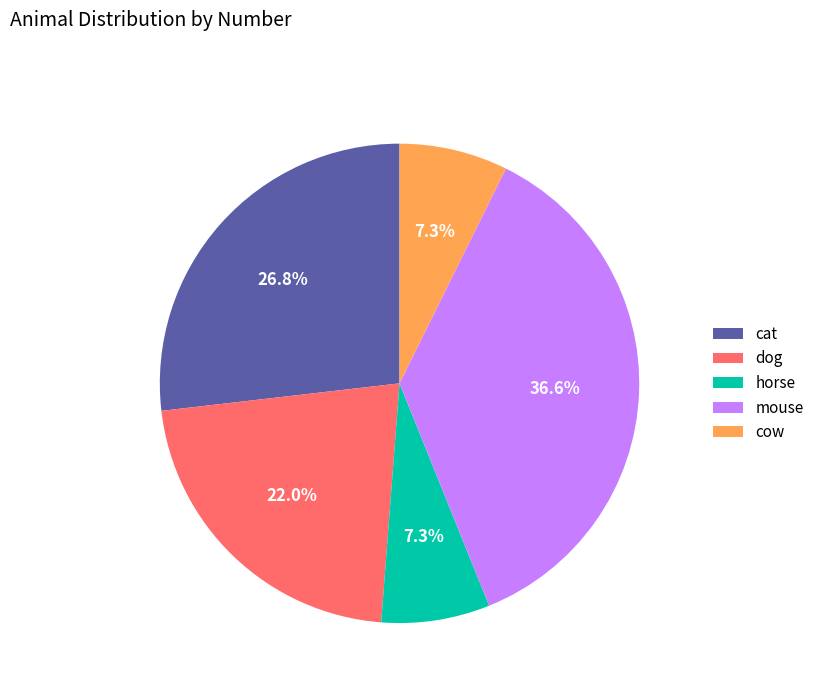

How many slices are in this pie chart?

5